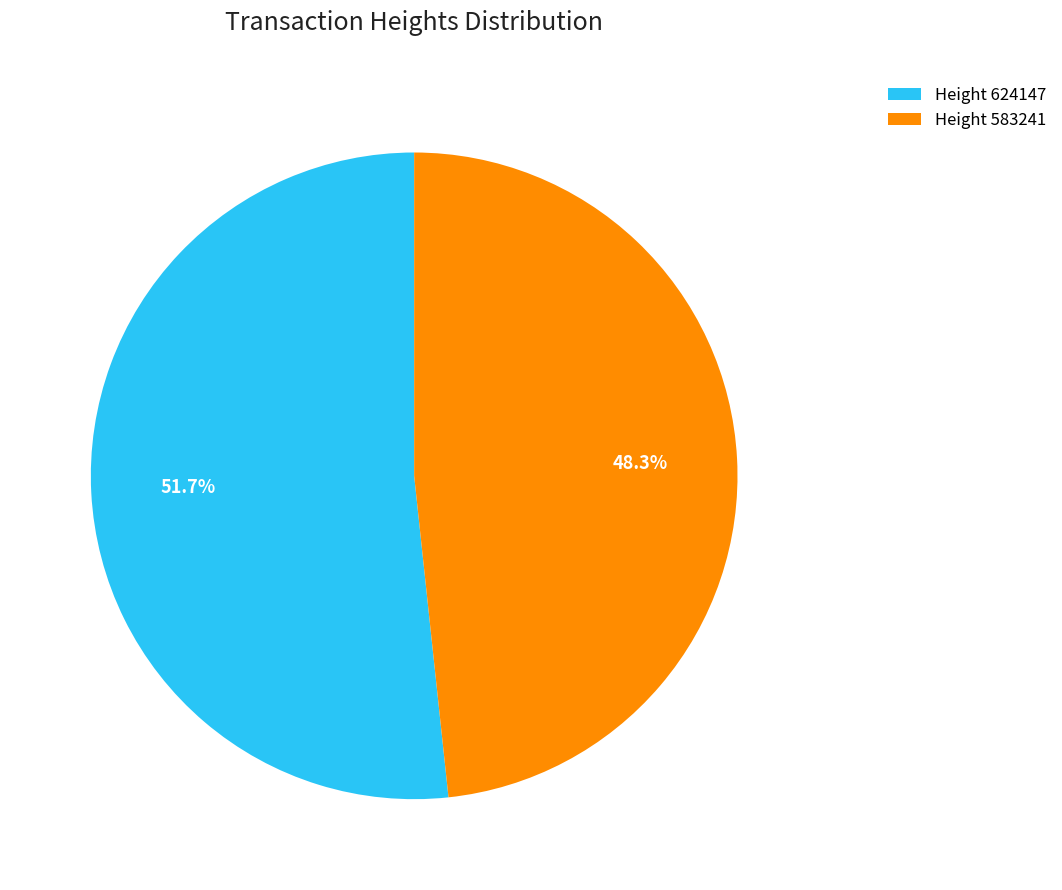

Rank the categories by value from highest to lowest.

Height 624147, Height 583241